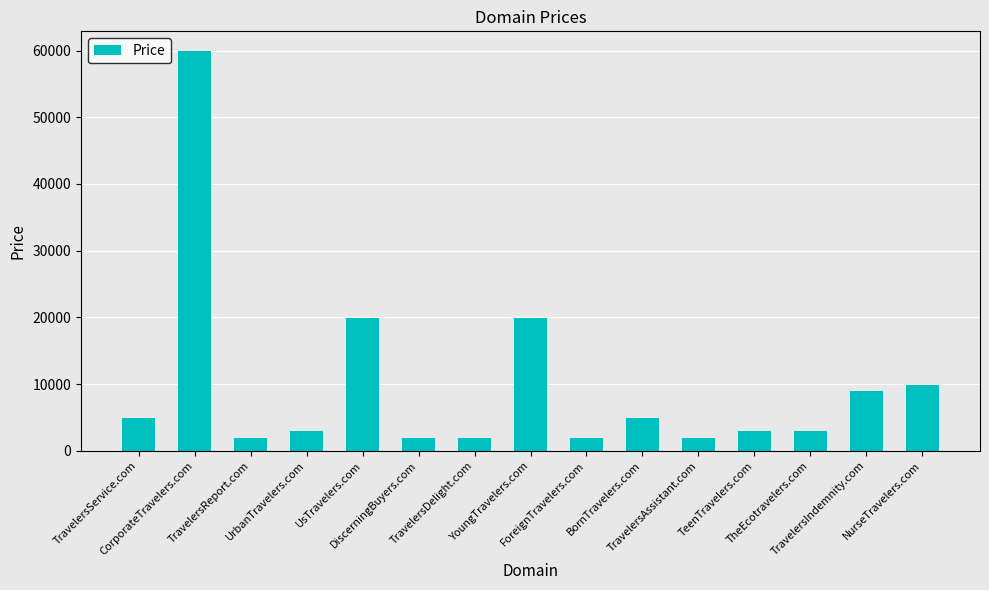

The value at TeenTravelers.com is 2888. True or false?

True